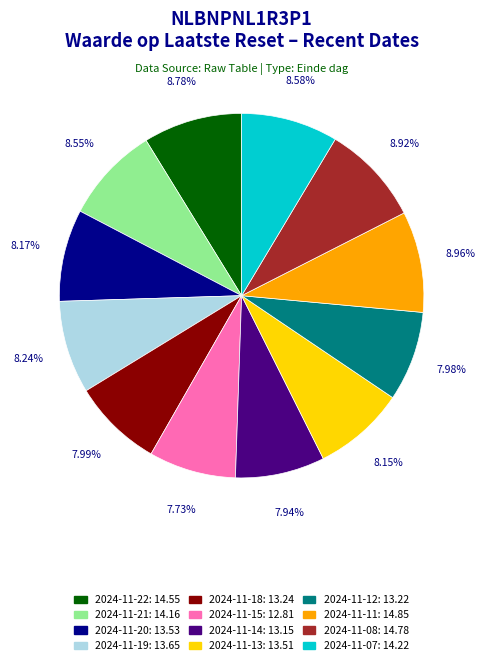

Is there any slice that represents more than half of the pie?

No